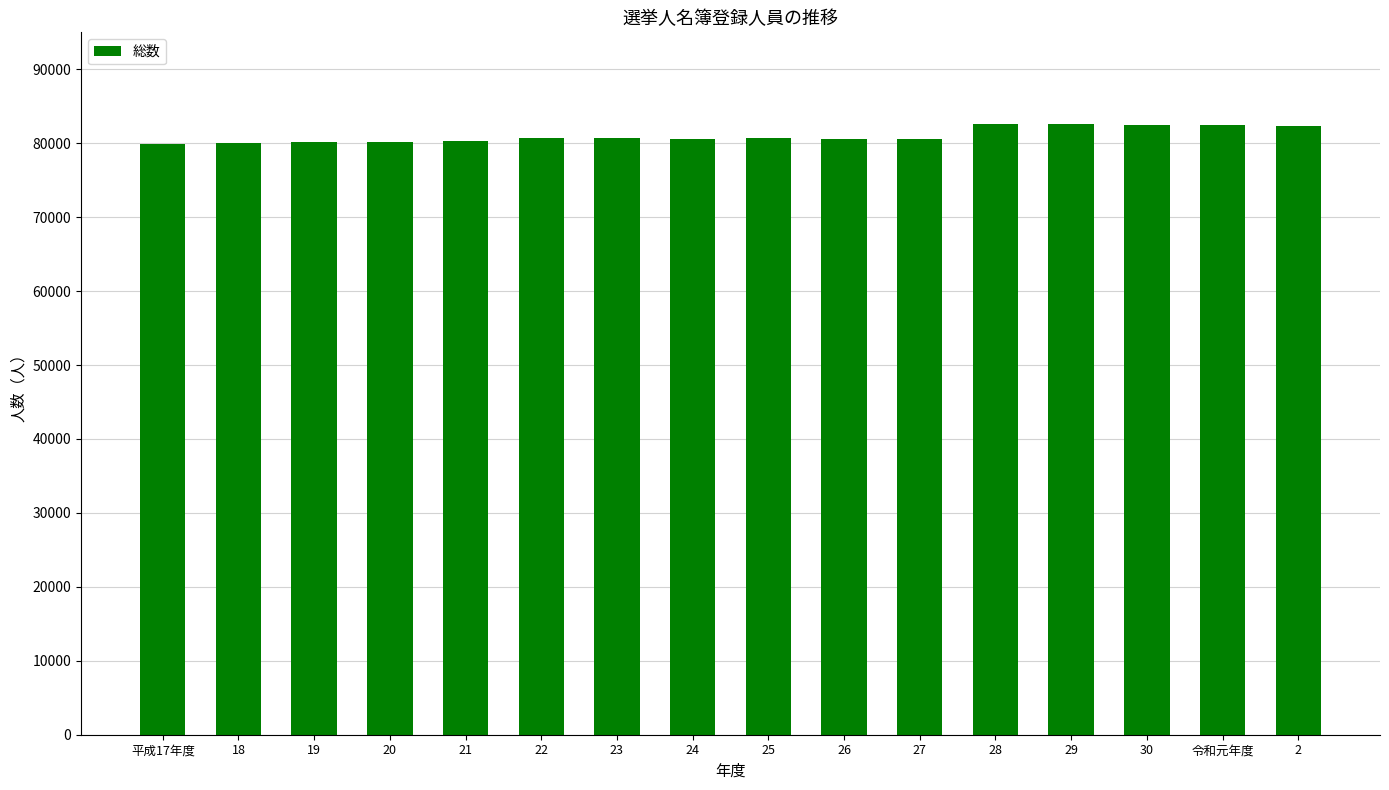

Are the bars horizontal?

No